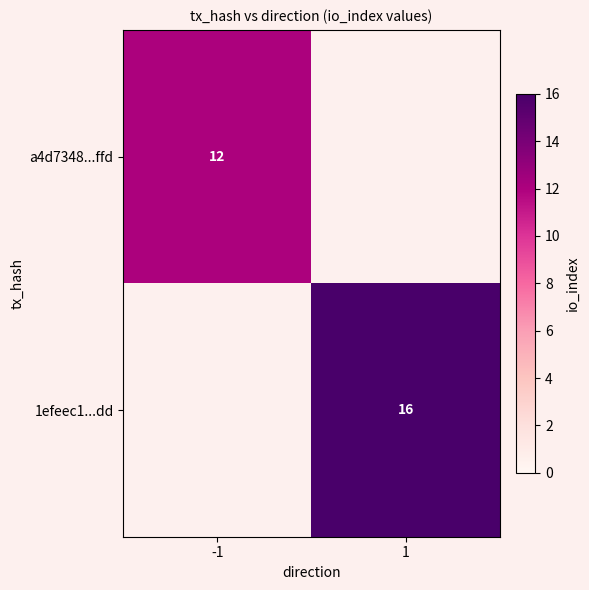

Is the value of a4d7348...ffd at -1 greater than the value of 1efeec1...dd at 1?

No